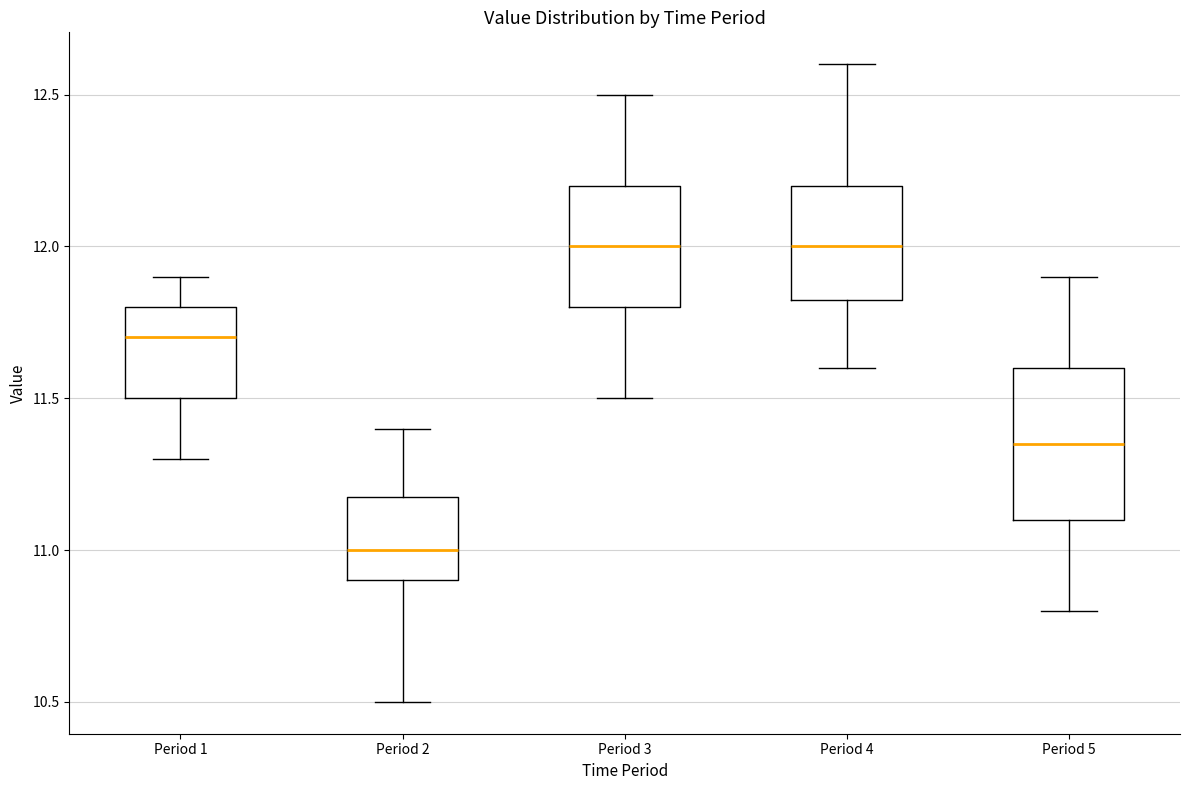

Where does the median line of the box for Period 2 sit on the y-axis? The values are not printed on the chart, so give them approximately, as read against the axis.

11.00